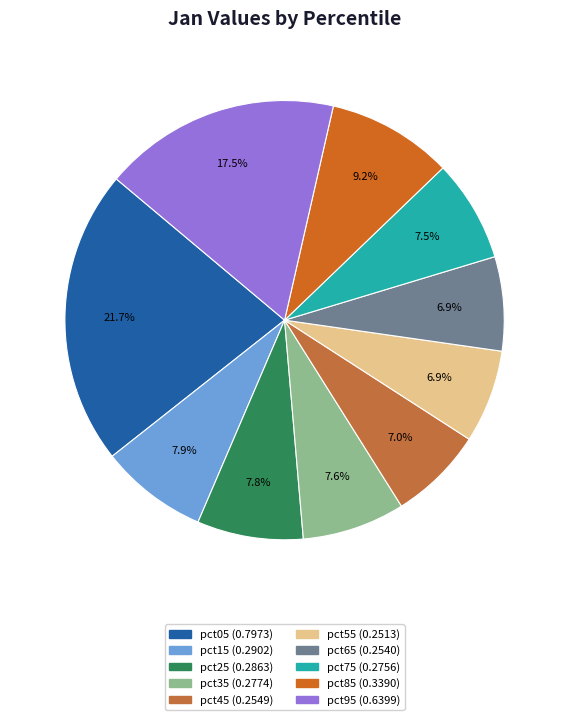

To the nearest percent, what is the difference between the largest and smallest slice percentages?

15%